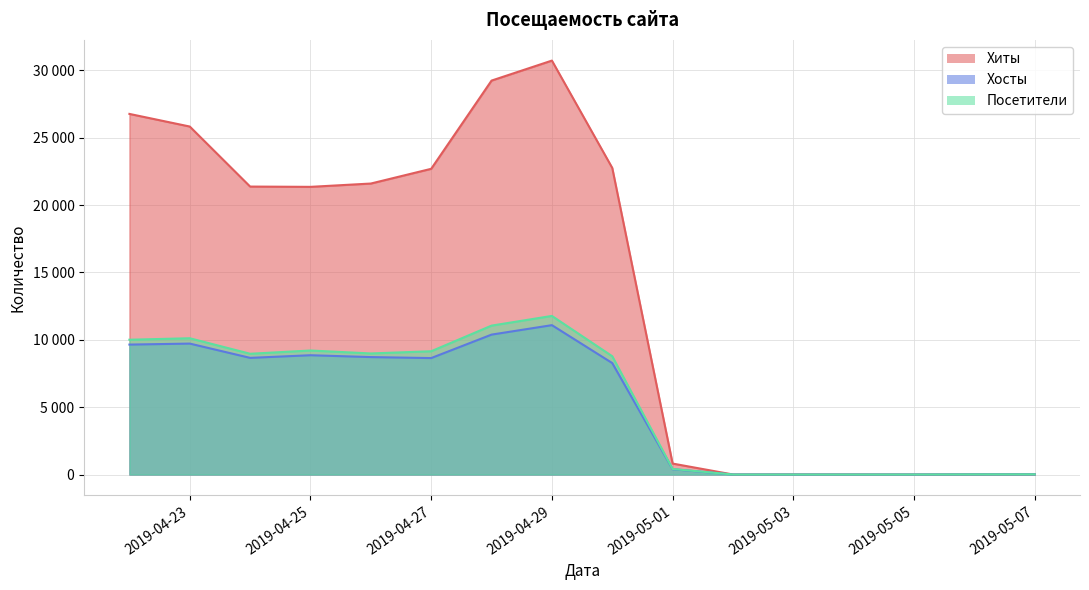

What is the value of the Хиты point at the 13th from the left?

3